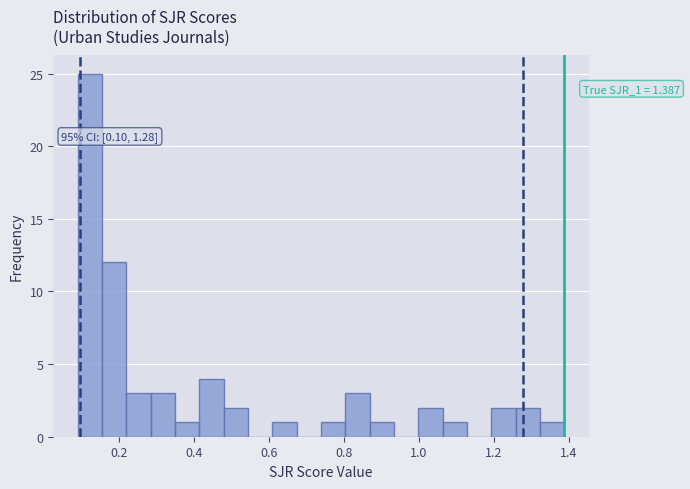

Around what value on the x-axis is the tallest bar? Give the approximate position of its centre, as read against the axis.

0.12